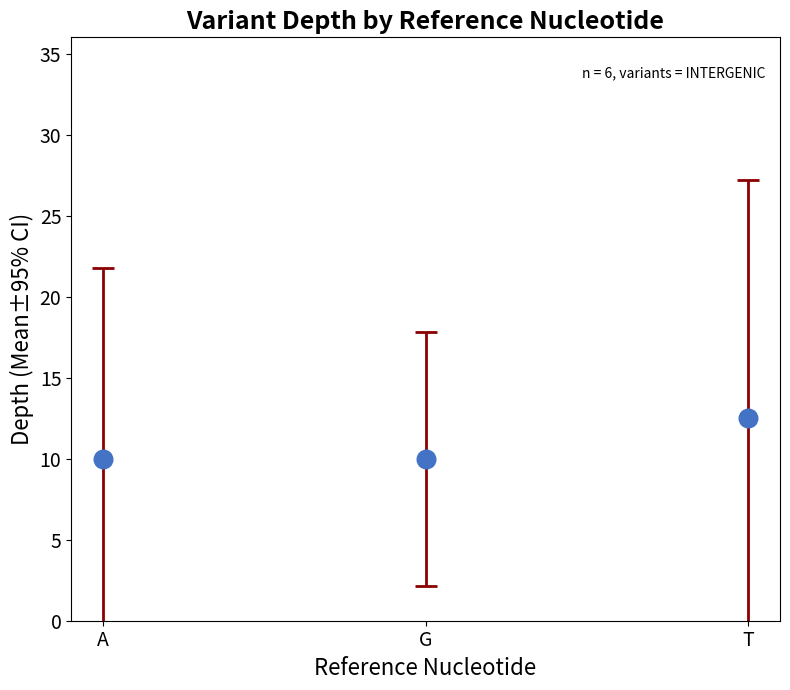

What is the average Y value?

10.8